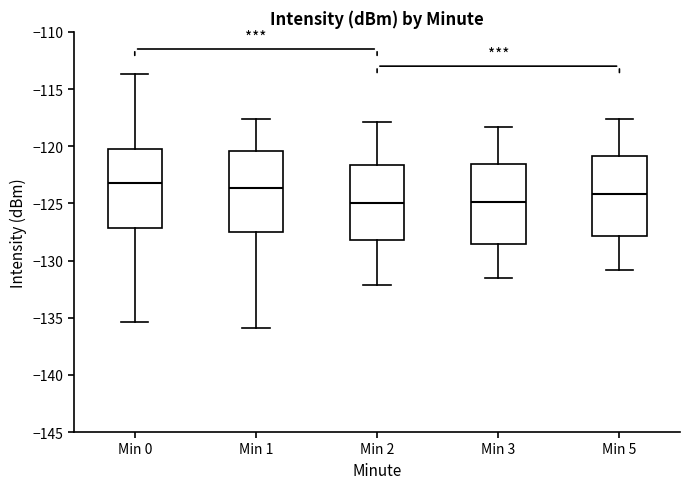

Reading left to right, read every box against the y-axis: the position of its median line, the range the box covers, and the ends of its whiskers. The values are not printed on the chart, so give them approximately, as read against the axis.

Min 0: median -123.0, box -127.0 to -120.5, whiskers -135.5 to -113.5
Min 1: median -123.5, box -127.5 to -120.5, whiskers -136.0 to -117.5
Min 2: median -125.0, box -128.0 to -121.5, whiskers -132.0 to -118.0
Min 3: median -125.0, box -128.5 to -121.5, whiskers -131.5 to -118.5
Min 5: median -124.0, box -128.0 to -121.0, whiskers -131.0 to -117.5